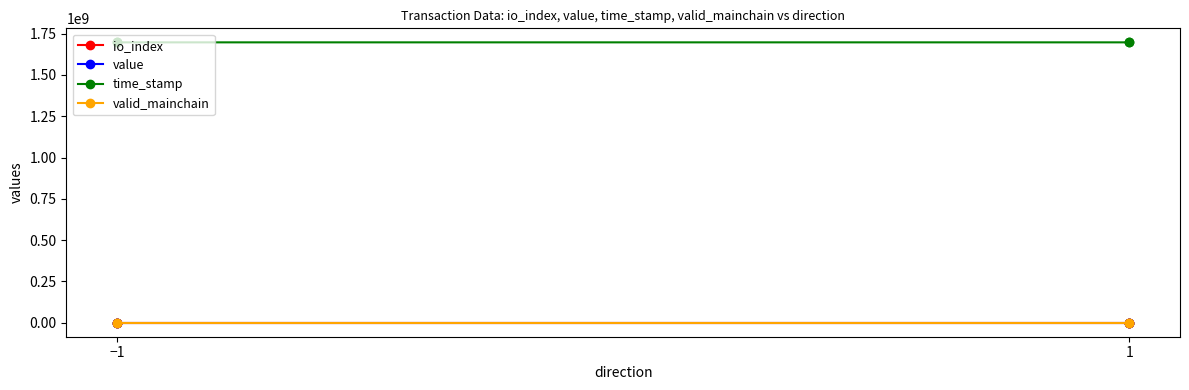

What is the average value of the time_stamp series?

1697560126.0